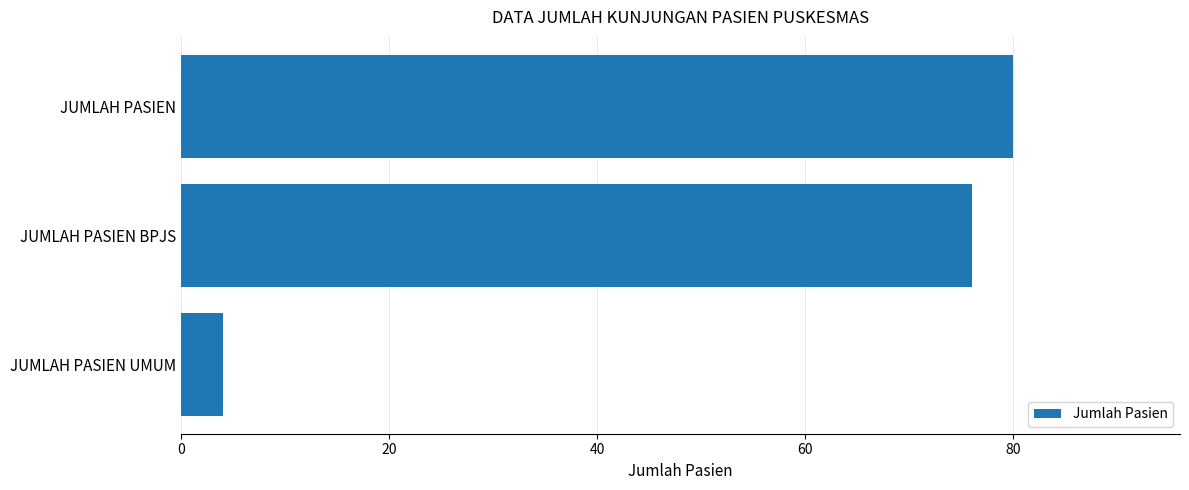

True or false: the data shows 19 at JUMLAH PASIEN BPJS.

False